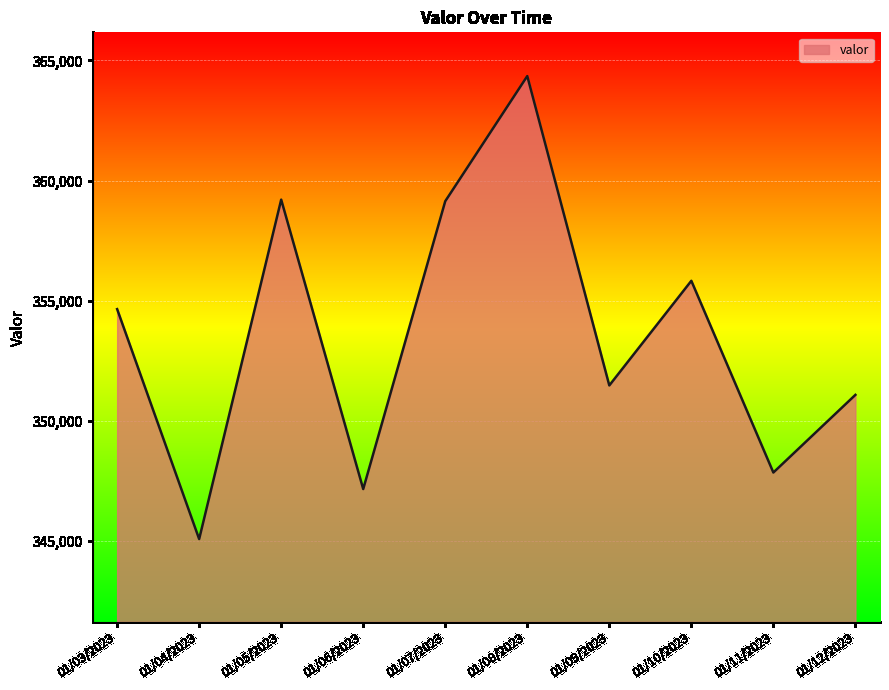

How many values are below 354644?

5